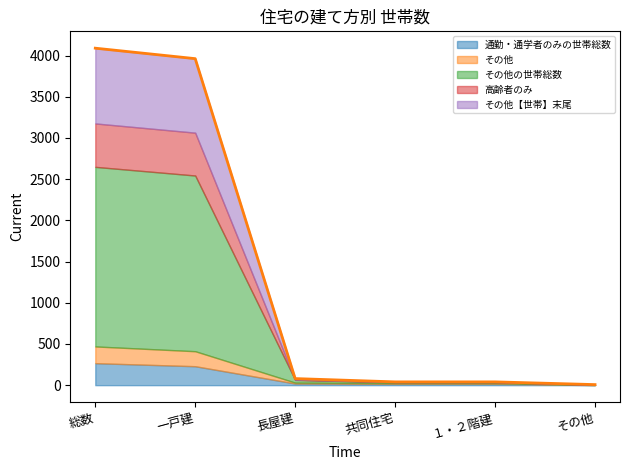

Reading left to right, list all the values displayed in this chart.

通勤・通学者のみの世帯総数: 総数=267	一戸建=230	長屋建=20	共同住宅=16	１・２階建=16	その他=1
その他: 総数=203	一戸建=182	長屋建=11	共同住宅=9	１・２階建=9	その他=1
その他の世帯総数: 総数=2179	一戸建=2132	長屋建=33	共同住宅=11	１・２階建=11	その他=3
高齢者のみ: 総数=527	一戸建=520	長屋建=3	共同住宅=3	１・２階建=3	その他=1
その他【世帯】末尾: 総数=913	一戸建=898	長屋建=13	共同住宅=1	１・２階建=1	その他=1